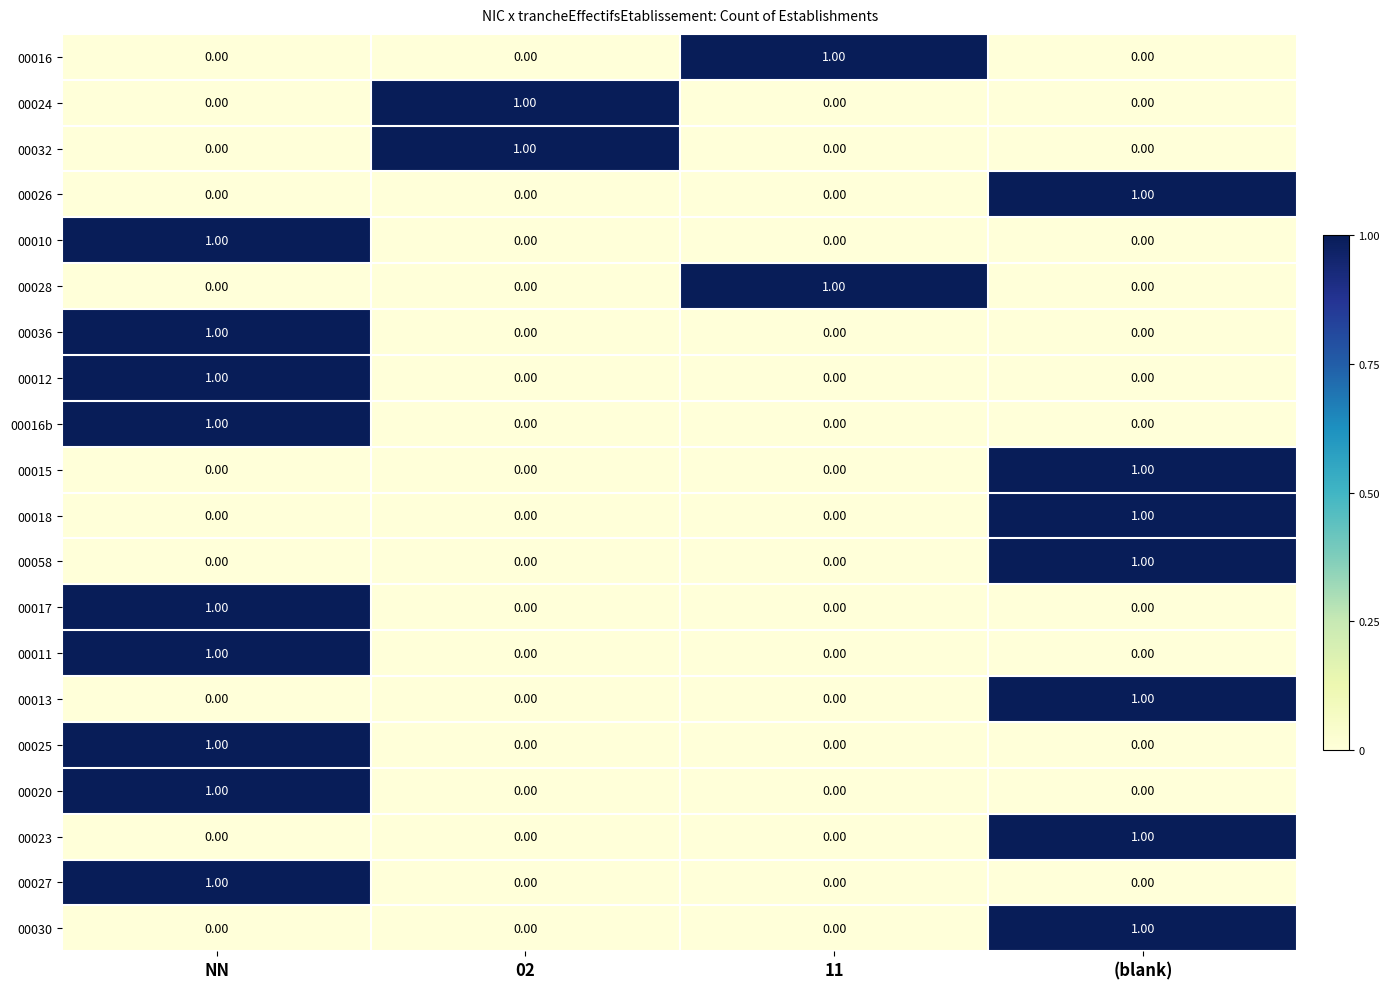

At which category is the sum across all series the highest?

NN